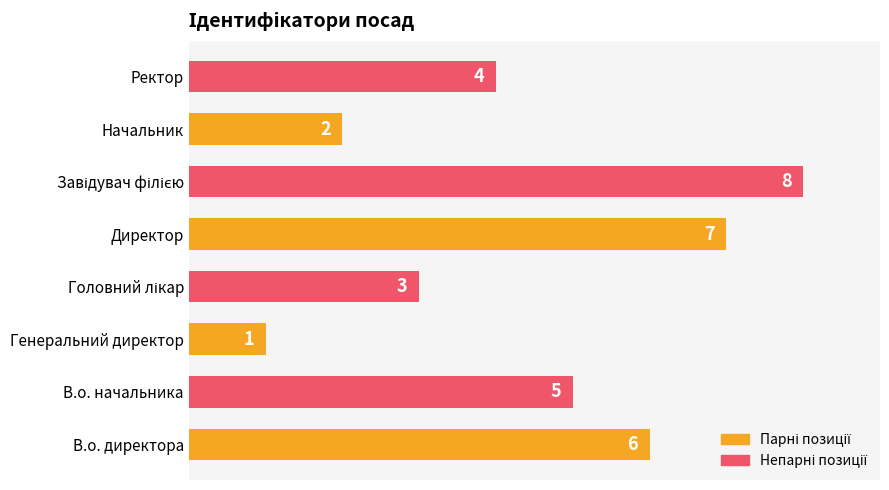

Which category has the lowest value across all series?

Генеральний директор